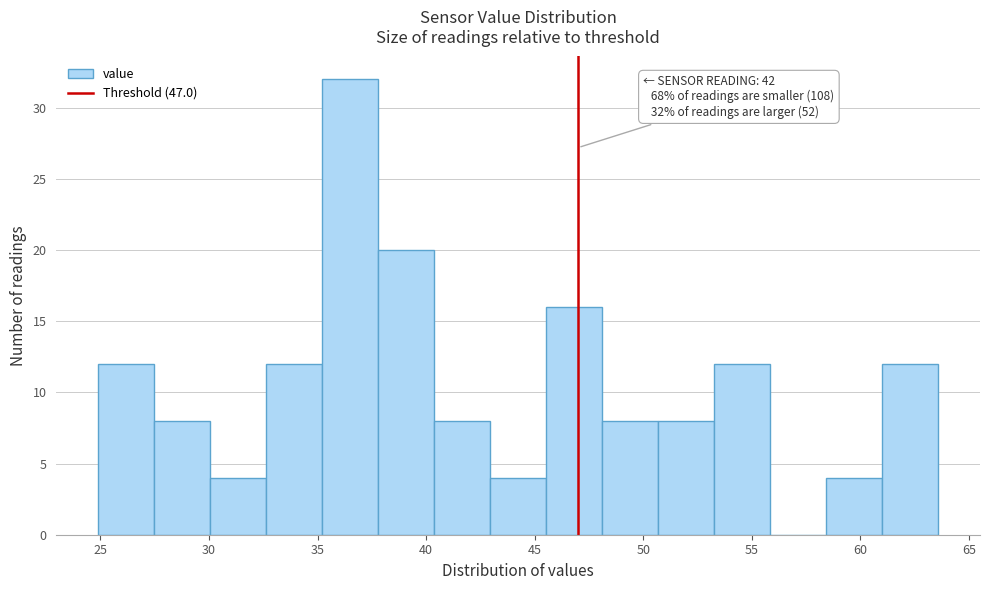

Over which range of the x-axis is the bar tallest?

35.0 to 38.0